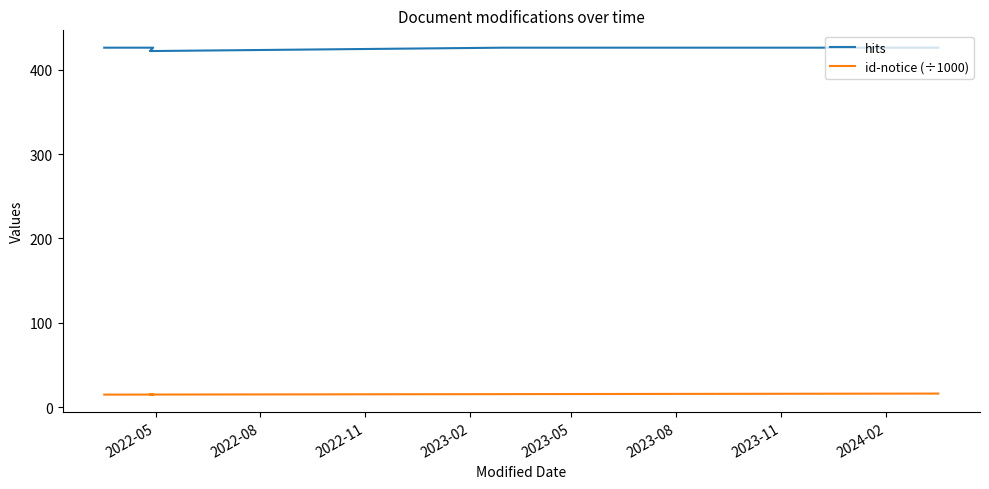

The hits series shows 605.9 at 2022-05. True or false?

False